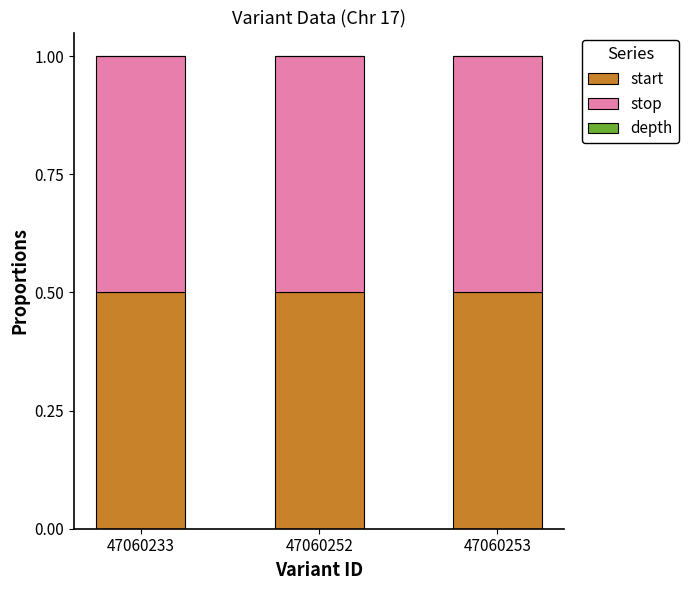

Does the chart contain stacked bars?

Yes